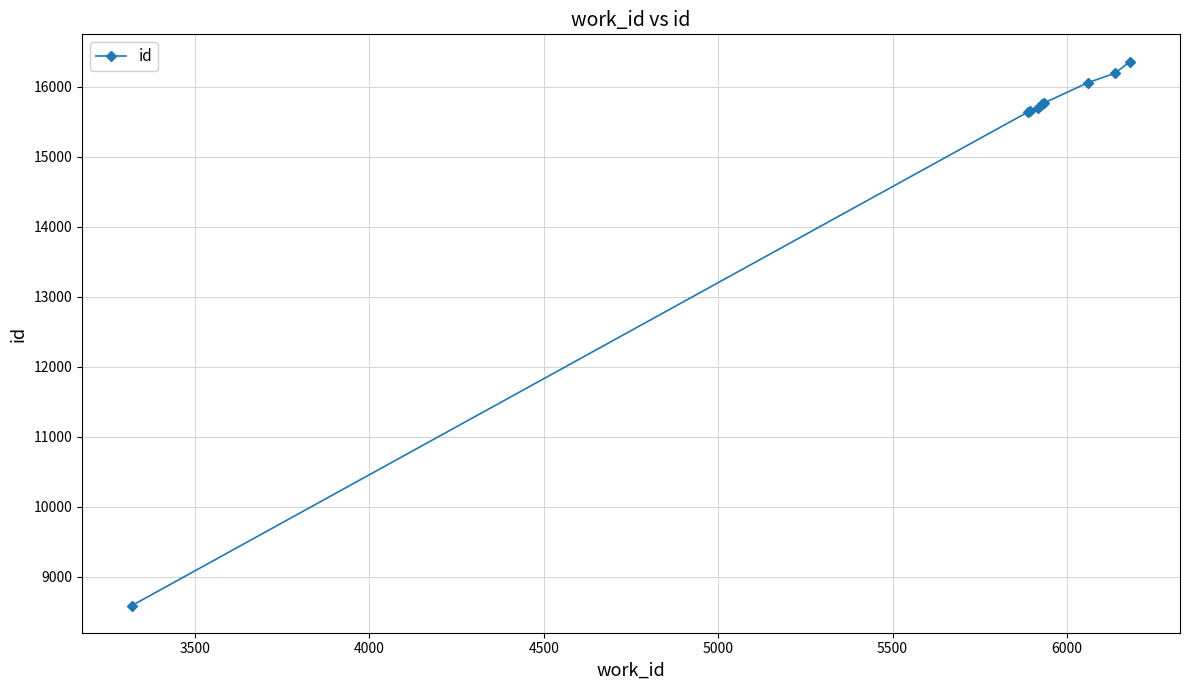

Count the number of categories in the chart.

9